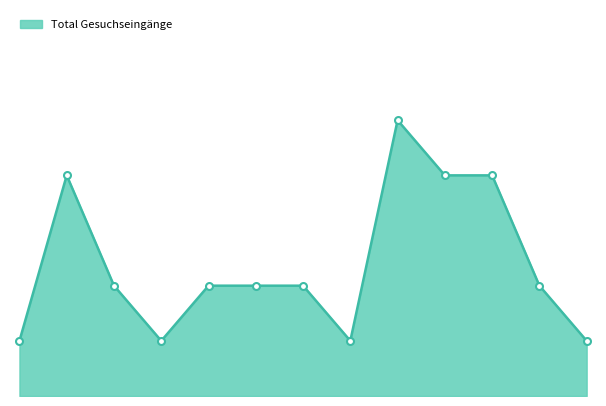

Does the chart display data point markers on the line(s)?

No